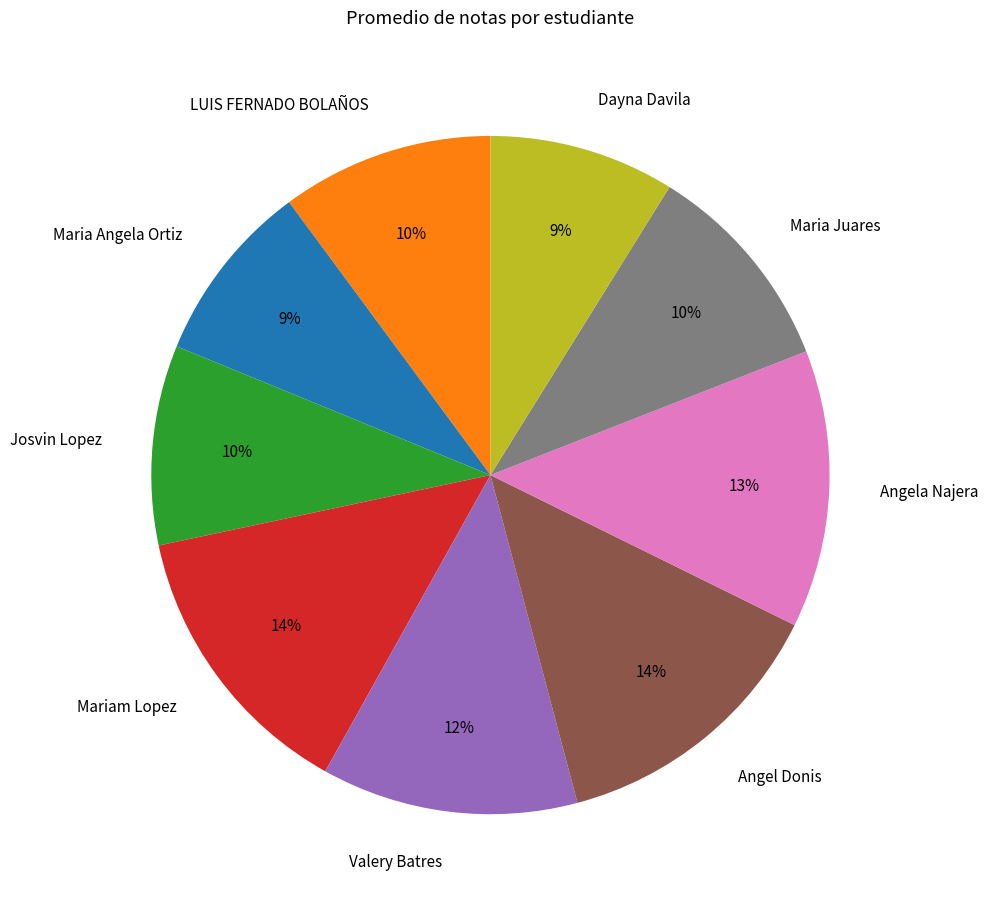

Is the sum of Dayna Davila and Mariam Lopez greater than half?

No